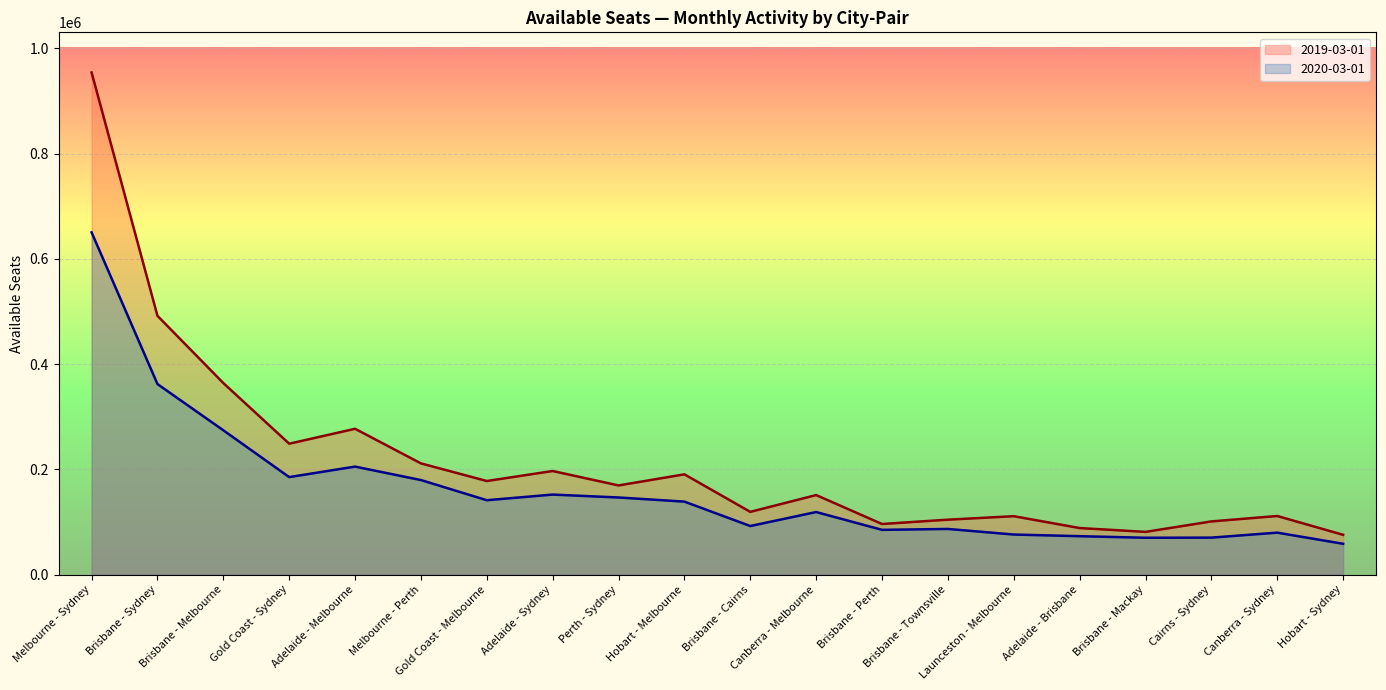

Rank the series at Brisbane - Perth from lowest to highest value.

2020-03-01, 2019-03-01